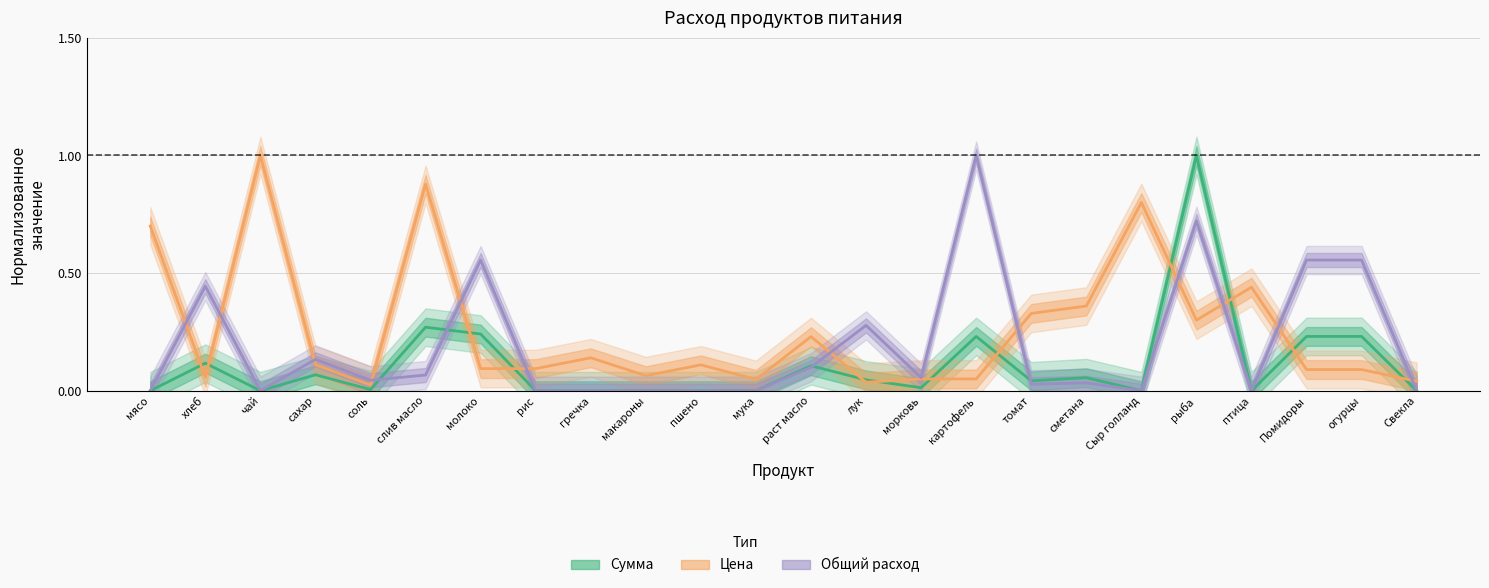

Is this an area chart (filled region under the line)?

No